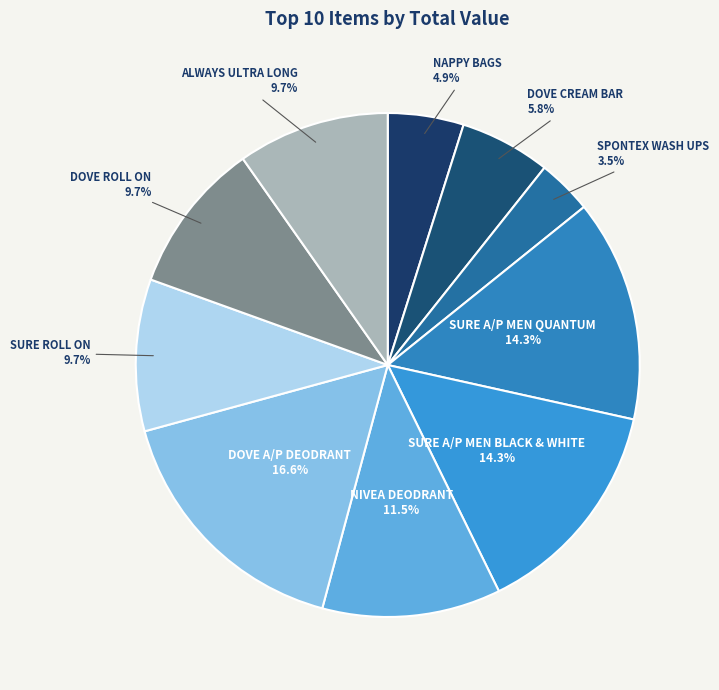

How many segments does this pie chart have?

10